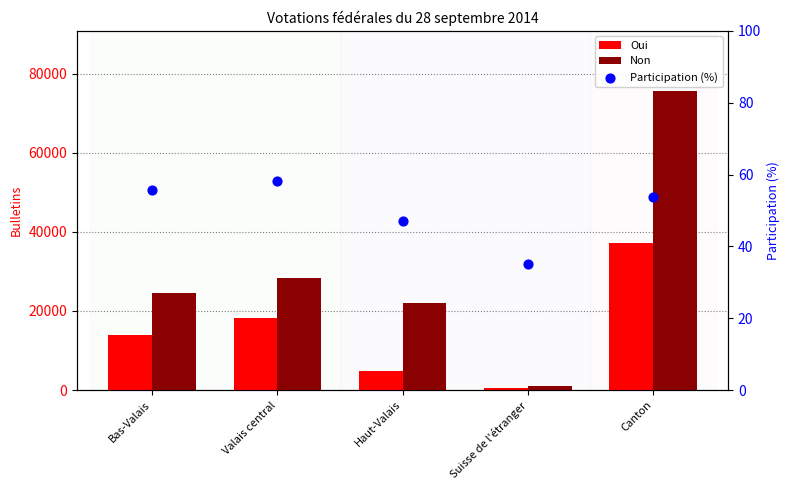

Is the value of Participation (%) at Haut-Valais greater than the value of Non at Valais central?

No